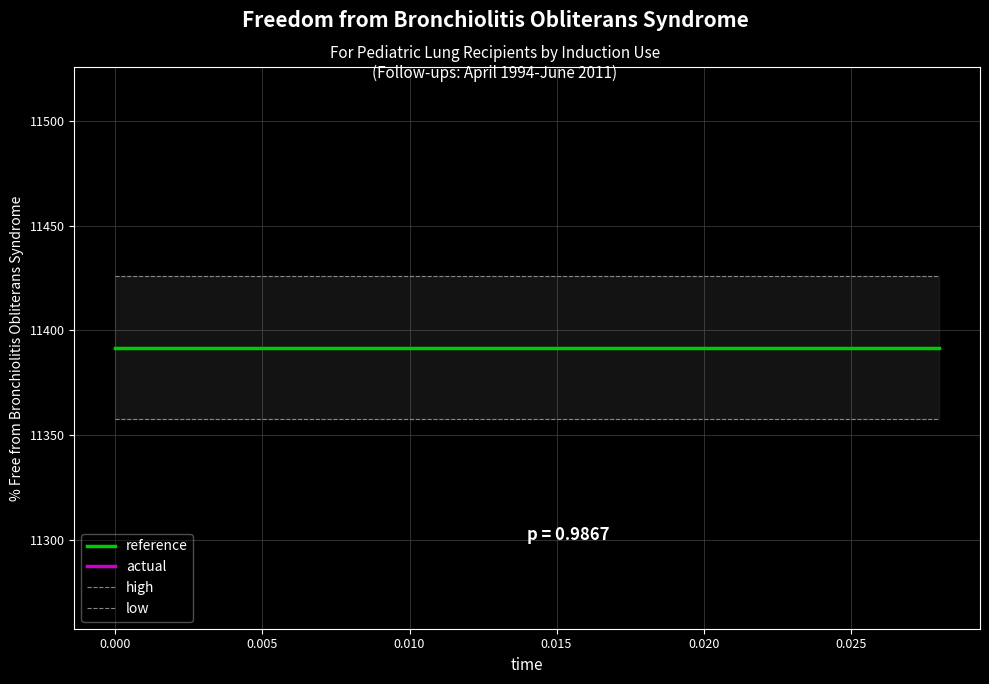

The reference series shows 4680.3 at 0.005. True or false?

False